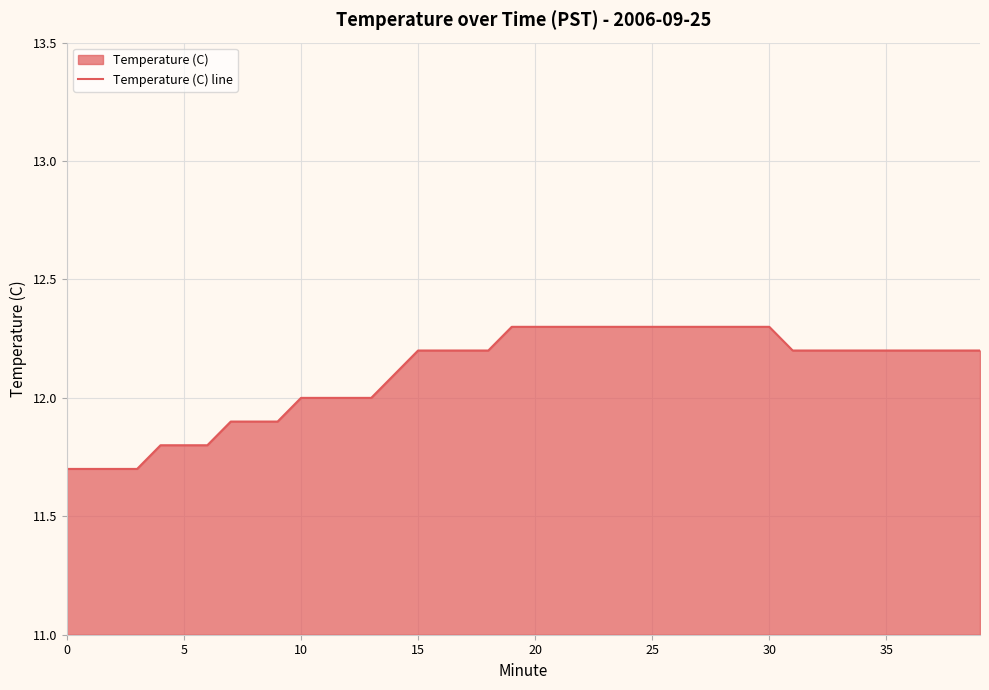

How many lines are shown in the chart?

1